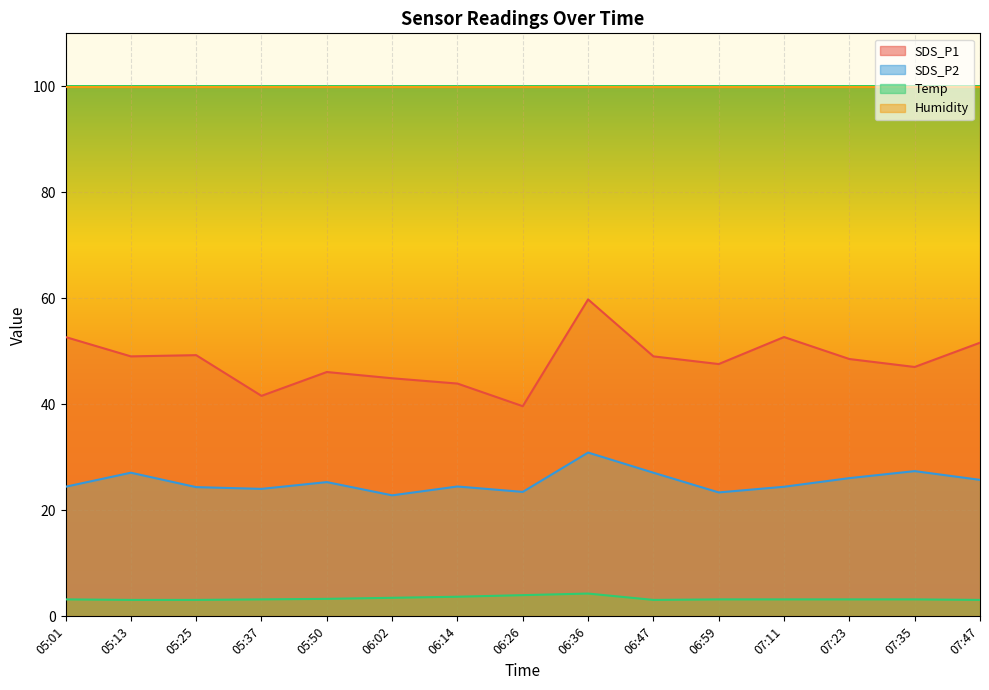

Reading left to right, transcribe all the data shown in this chart.

SDS_P1: 52.7	49.0	49.3	41.6	46.1	44.9	43.9	39.6	59.8	49.0	47.6	52.7	48.5	47.0	51.6
SDS_P2: 24.4	27.1	24.4	24.1	25.3	22.8	24.5	23.5	30.9	27.1	23.4	24.4	26.1	27.4	25.8
Temp: 3.2	3.1	3.1	3.2	3.3	3.5	3.7	4.0	4.3	3.1	3.2	3.2	3.2	3.2	3.1